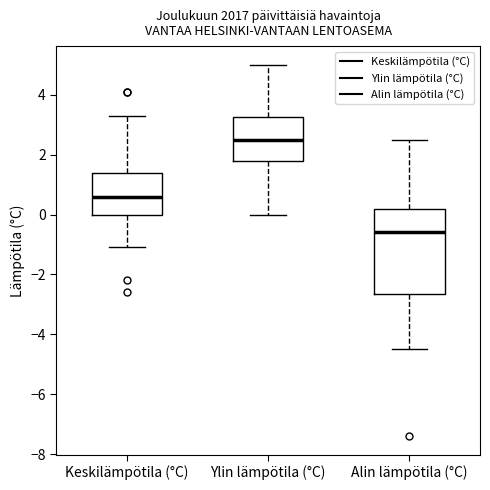

Where does the median line of the box for Alin lämpötila (°C) sit on the y-axis? The values are not printed on the chart, so give them approximately, as read against the axis.

-0.6